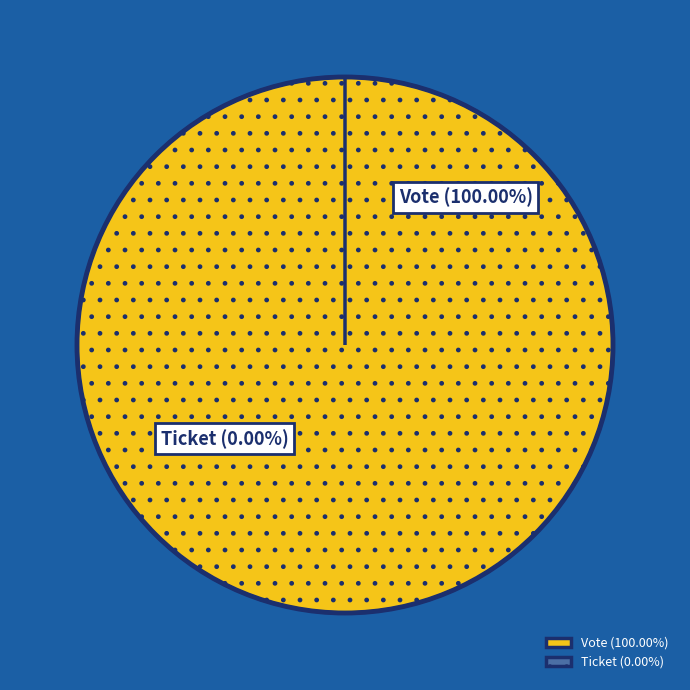

Combined, do Ticket and Vote account for over 50%?

Yes